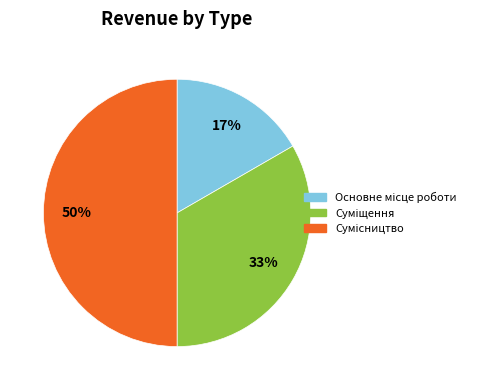

To the nearest percent, what is the average slice percentage?

33%